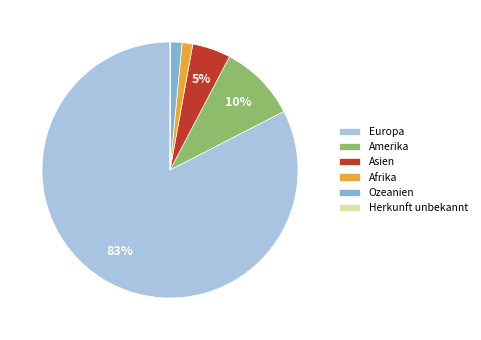

Which slice is the largest?

Europa